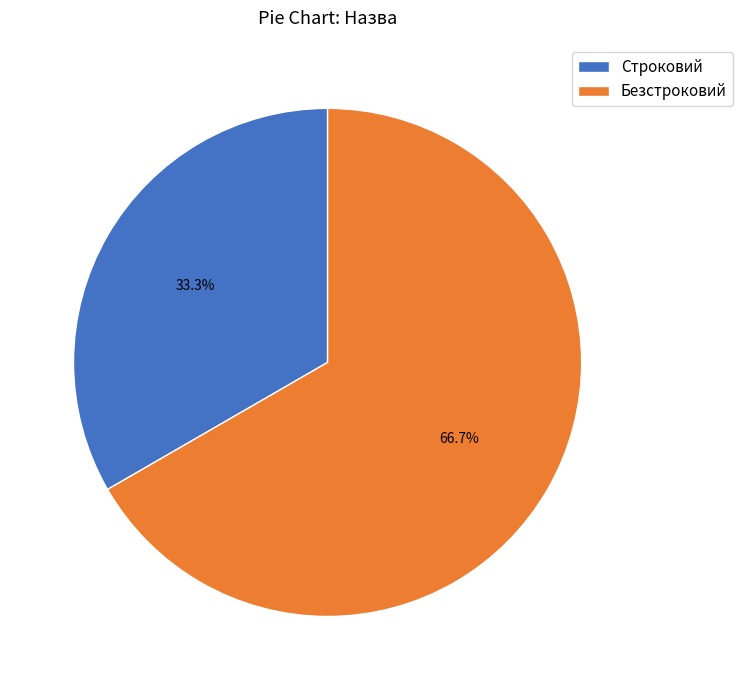

Count the number of slices in the pie.

2